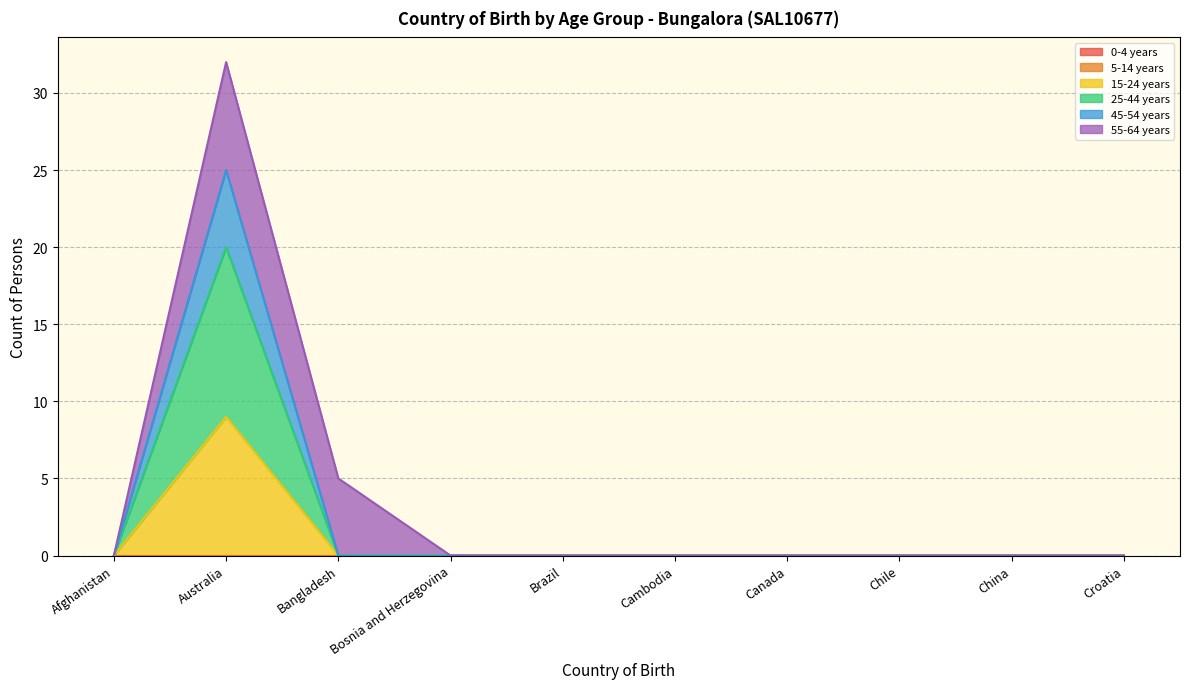

Which series changed the most between Afghanistan and Canada?

15-24 years